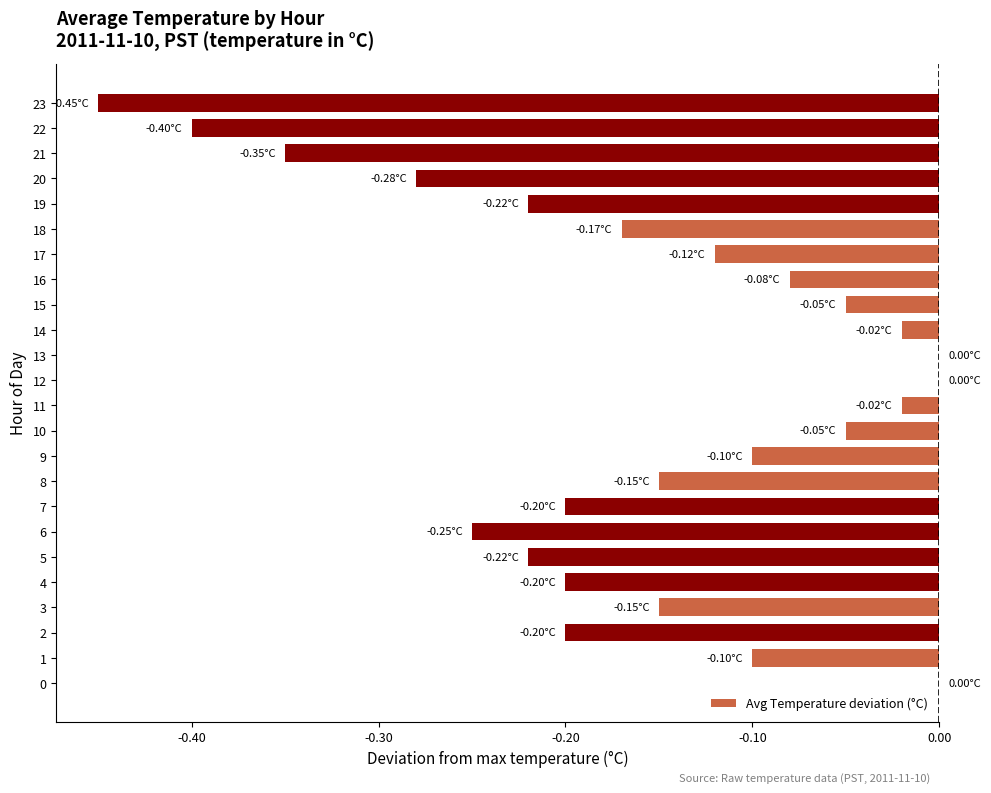

Which has a higher value, 12 or 7?

12